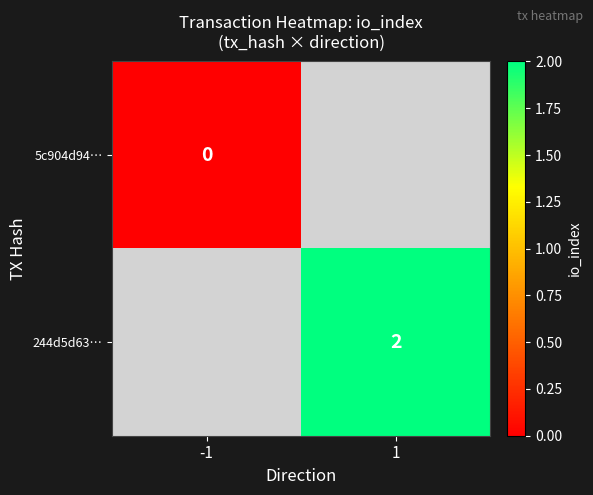

The value of 244d5d63… at 1 is 0. True or false?

False